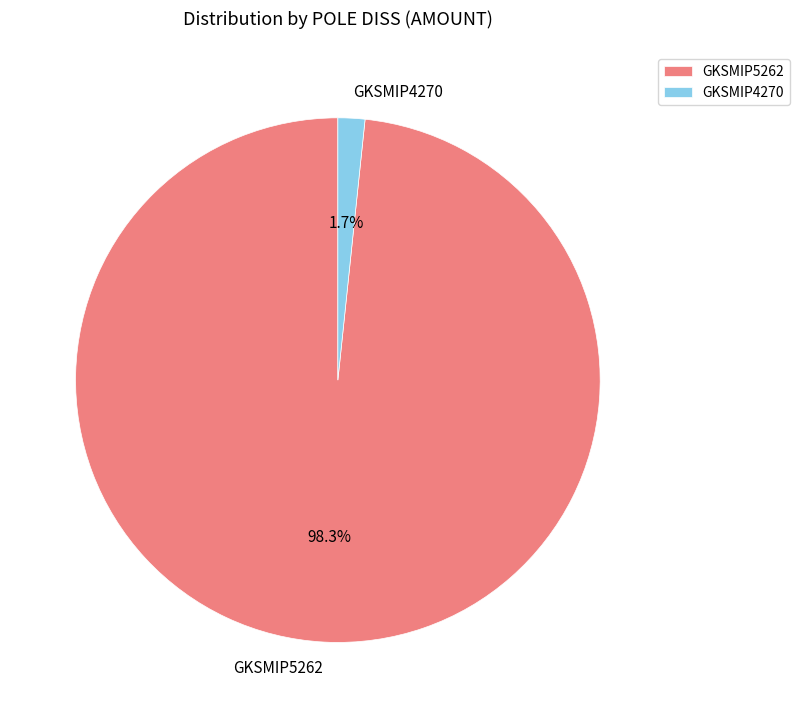

True or false: GKSMIP4270 accounts for 2% of the total.

True